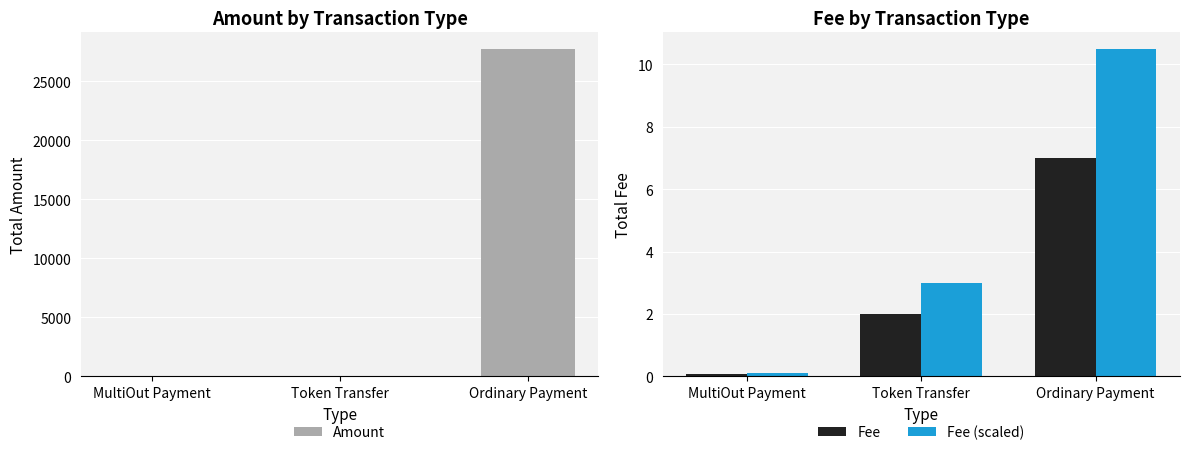

Which series has the largest total across all categories?

Amount